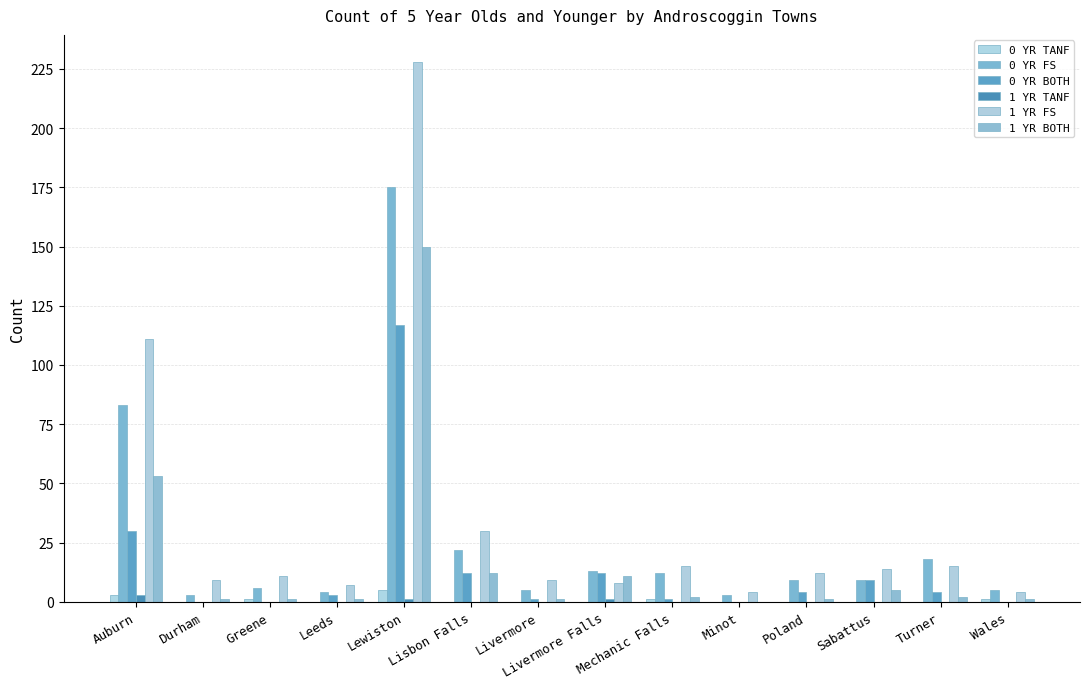

How many groups of bars are there?

14